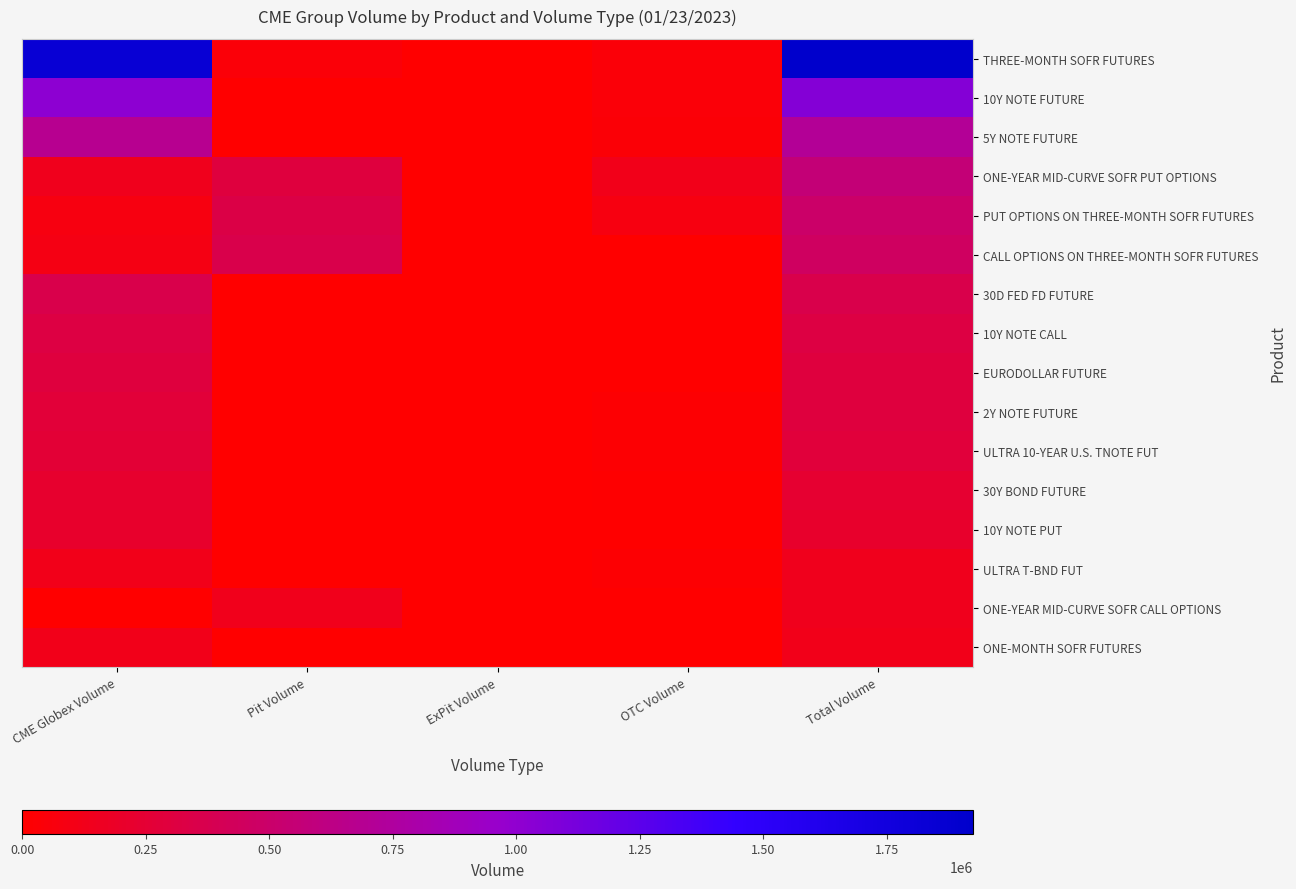

Which series has the largest total across all categories?

THREE-MONTH SOFR FUTURES